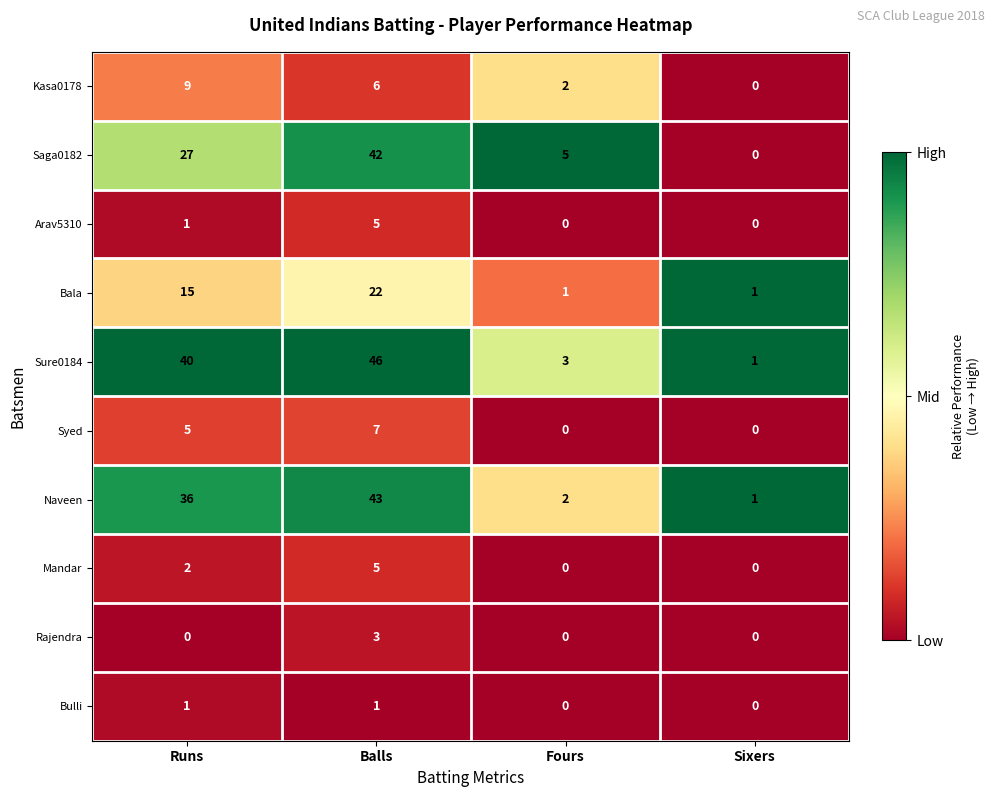

Which series changed the most between Runs and Balls?

Saga0182